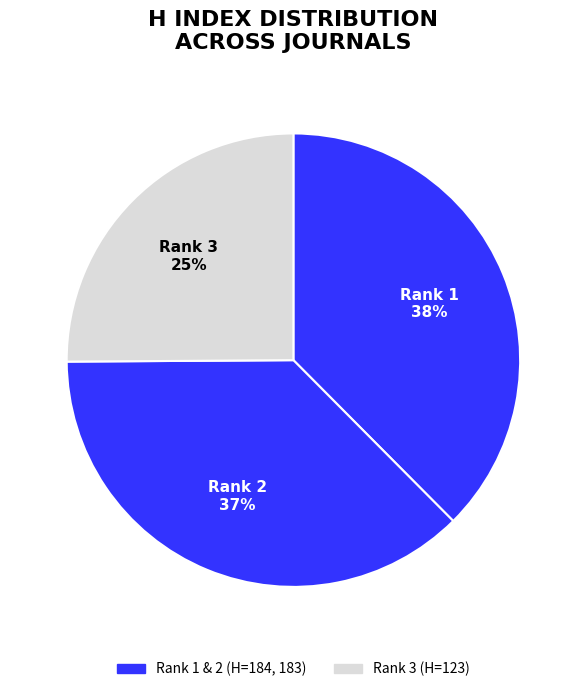

How many segments does this pie chart have?

3